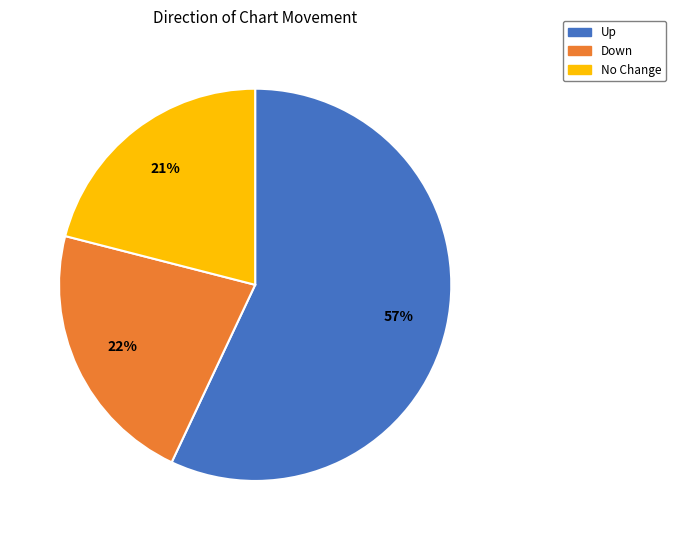

How many slices are in this pie chart?

3